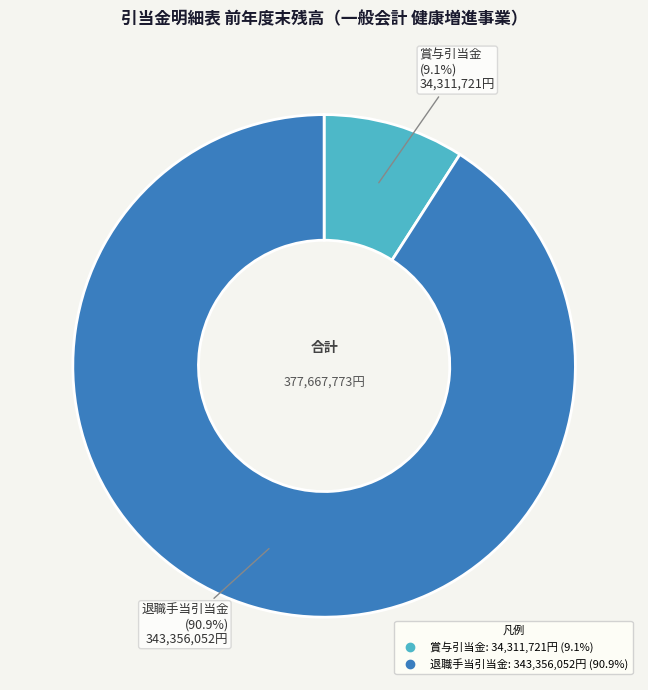

Rank the categories by value from lowest to highest.

賞与引当金, 退職手当引当金